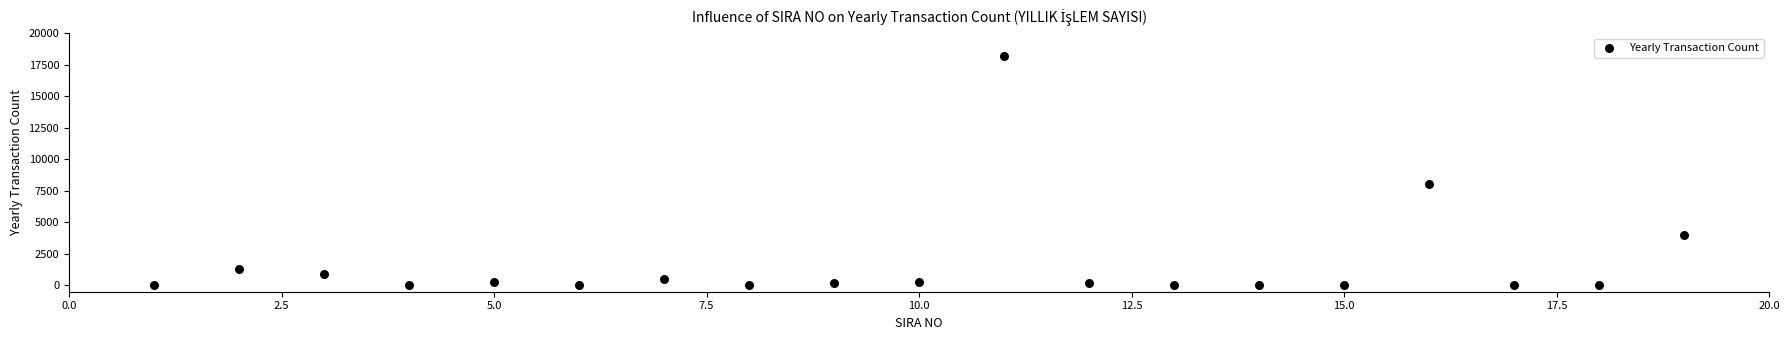

What is the range of Y values (max minus min)?

18195